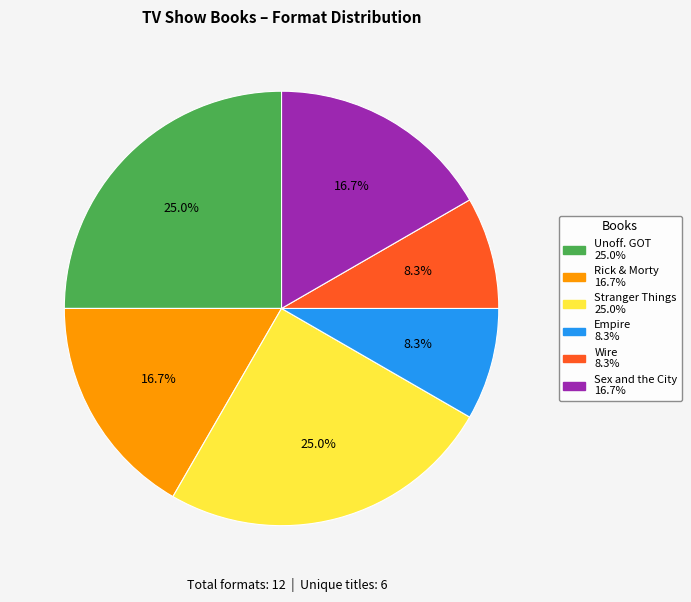

How many segments does this pie chart have?

6